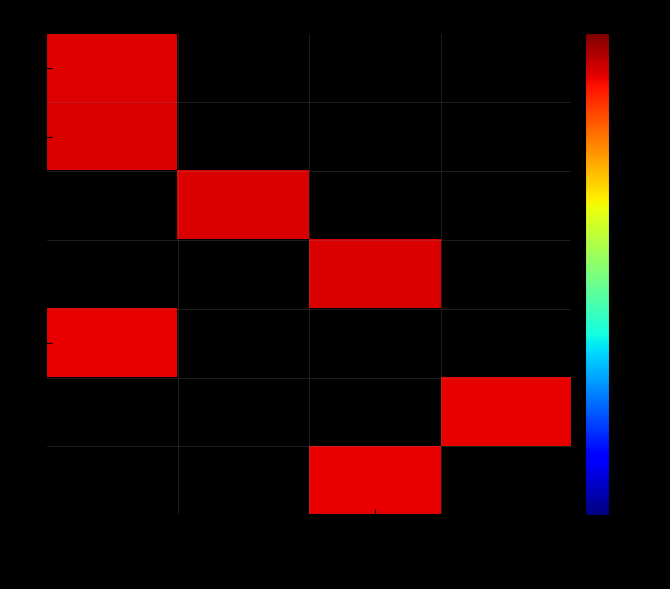

List the series in order of their peak value, lowest first.

1, 2, 3, 4, 5, 6, 7